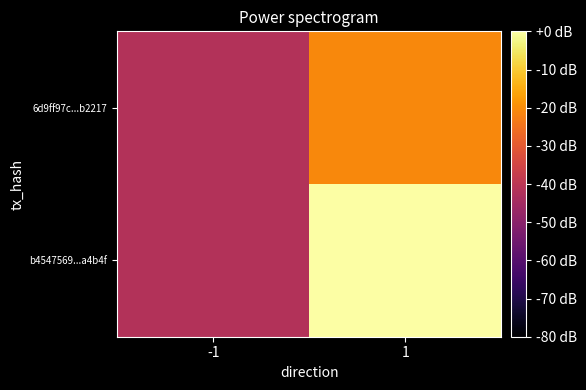

At 1, list the series in order from smallest to largest.

6d9ff97c...b2217, b4547569...a4b4f